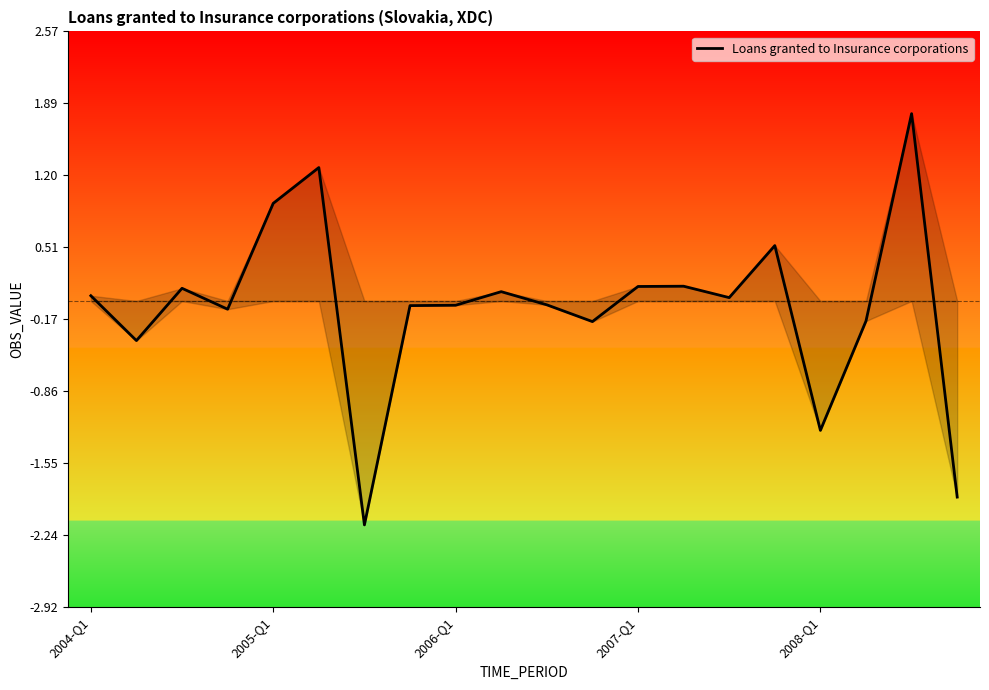

Is this an area chart (filled region under the line)?

No